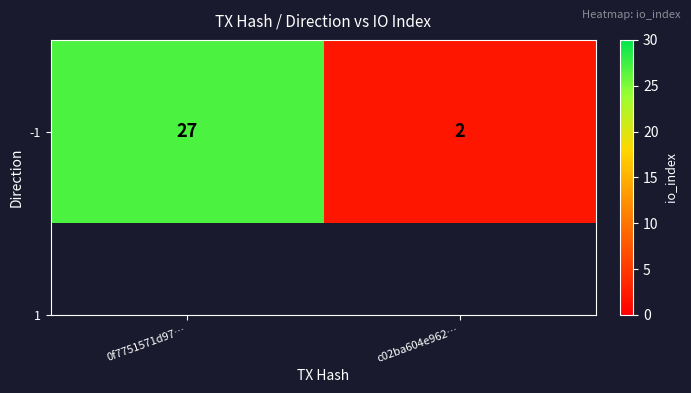

Where is the data nearest to the value 14?

c02ba604e962…